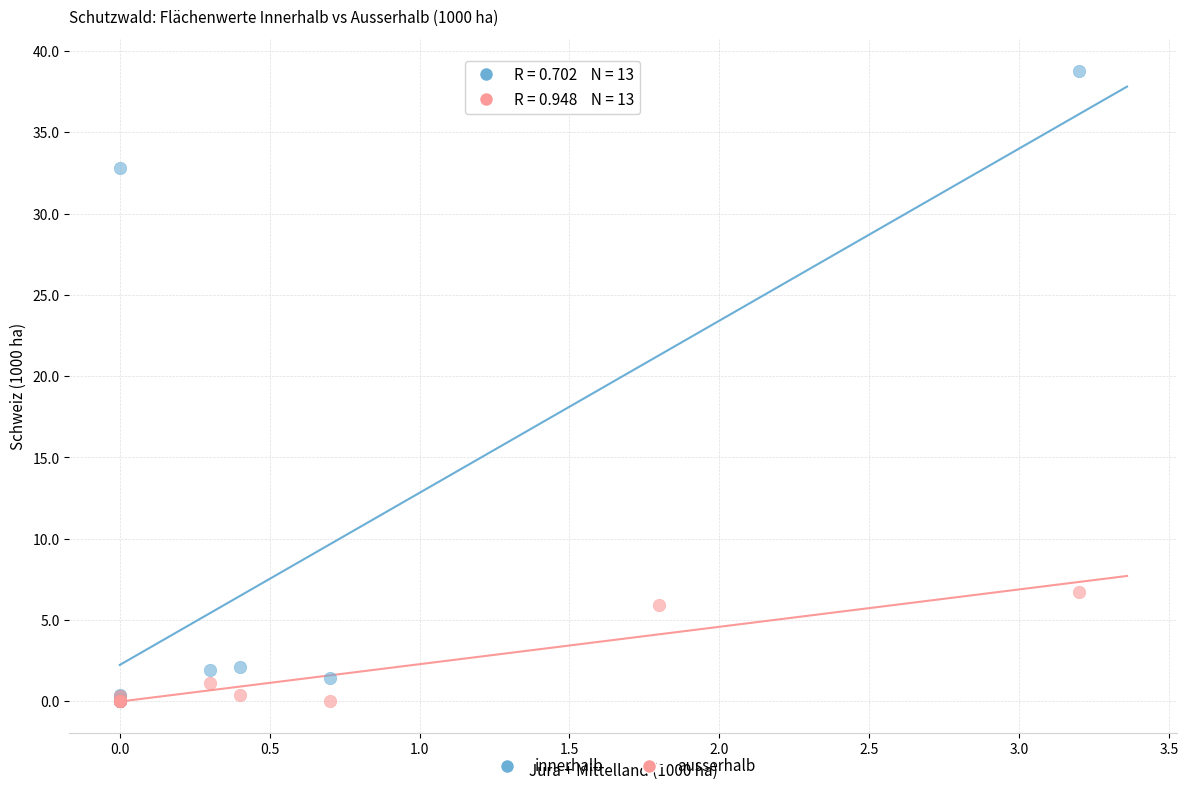

What are all the series names shown in the legend?

innerhalb, ausserhalb